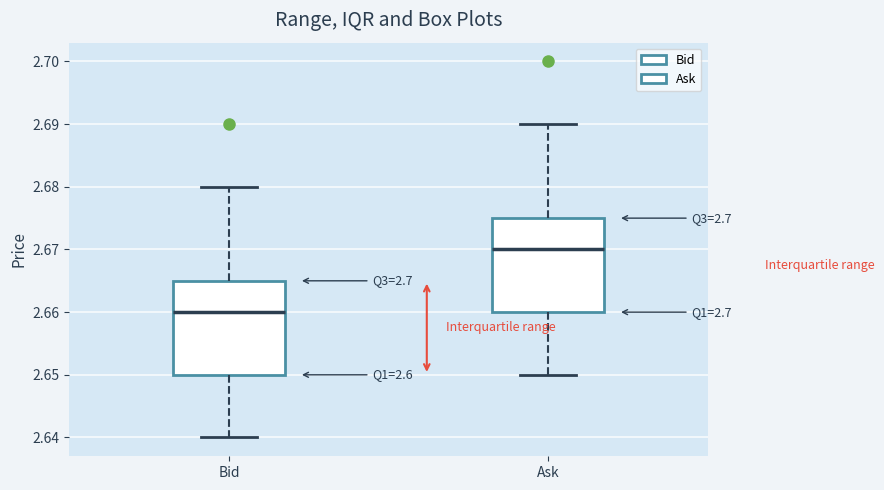

Where is the upper edge of the box for Bid on the y-axis? The values are not printed on the chart, so give them approximately, as read against the axis.

2.665